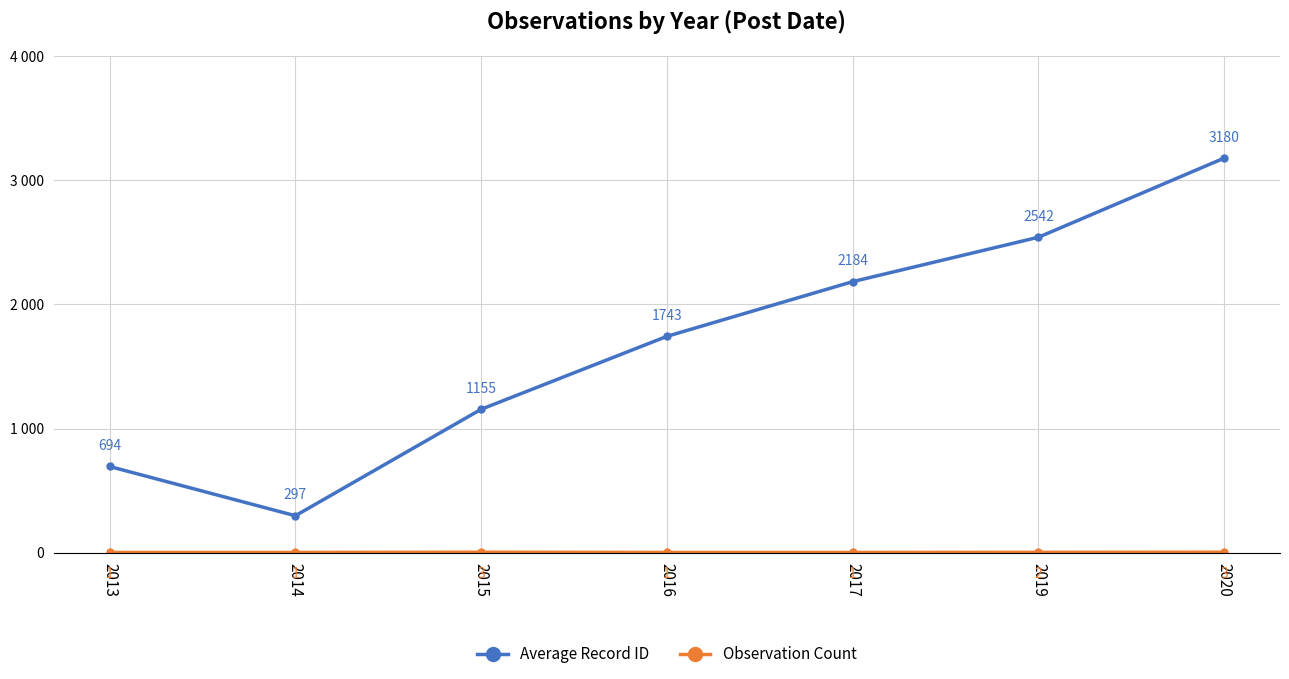

Which has a higher value, 2019 or 2016?

2019